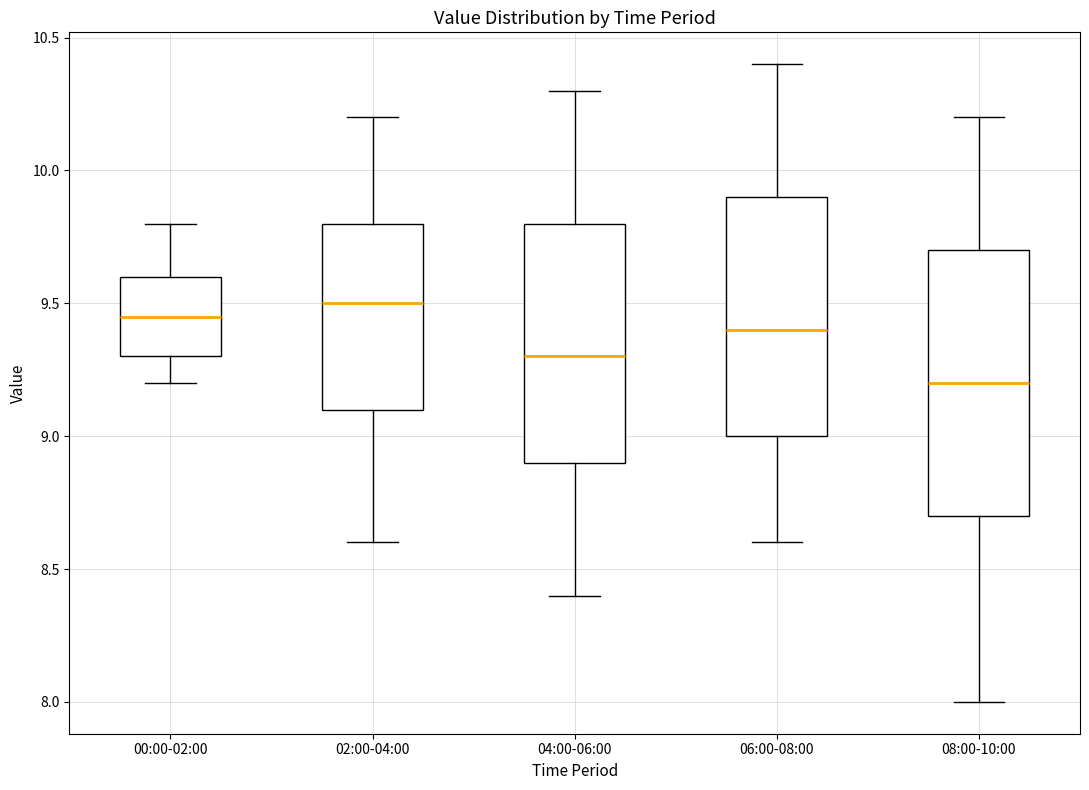

Reading left to right, transcribe this box plot: for each box, give where its median line is, the range the box spans, and where its two whiskers end, as read against the y-axis. The values are not printed on the chart, so give them approximately, as read against the axis.

00:00-02:00: median 9.45, box 9.30 to 9.60, whiskers 9.20 to 9.80
02:00-04:00: median 9.50, box 9.10 to 9.80, whiskers 8.60 to 10.20
04:00-06:00: median 9.30, box 8.90 to 9.80, whiskers 8.40 to 10.30
06:00-08:00: median 9.40, box 9.00 to 9.90, whiskers 8.60 to 10.40
08:00-10:00: median 9.20, box 8.70 to 9.70, whiskers 8.00 to 10.20